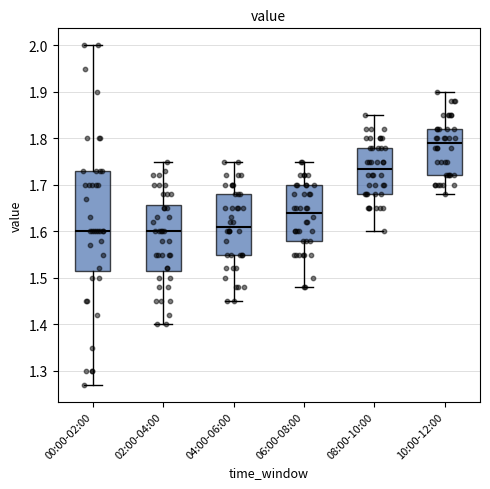

Which box is the tallest, from its lower edge to its upper edge?

00:00-02:00